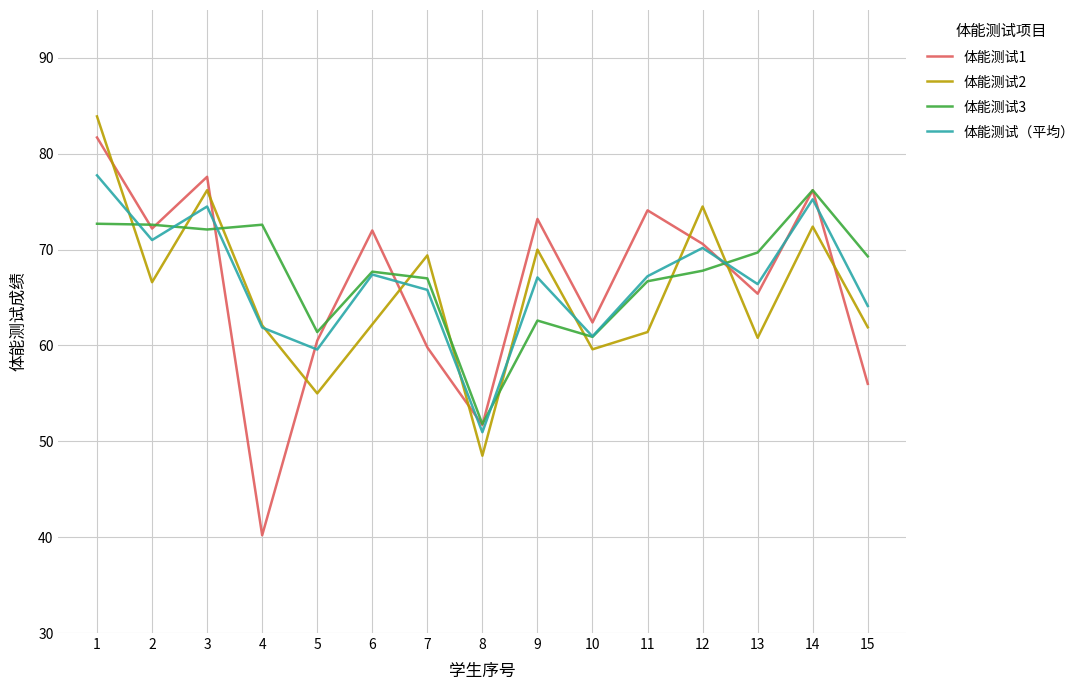

What is the total value across all series at 6?

269.3